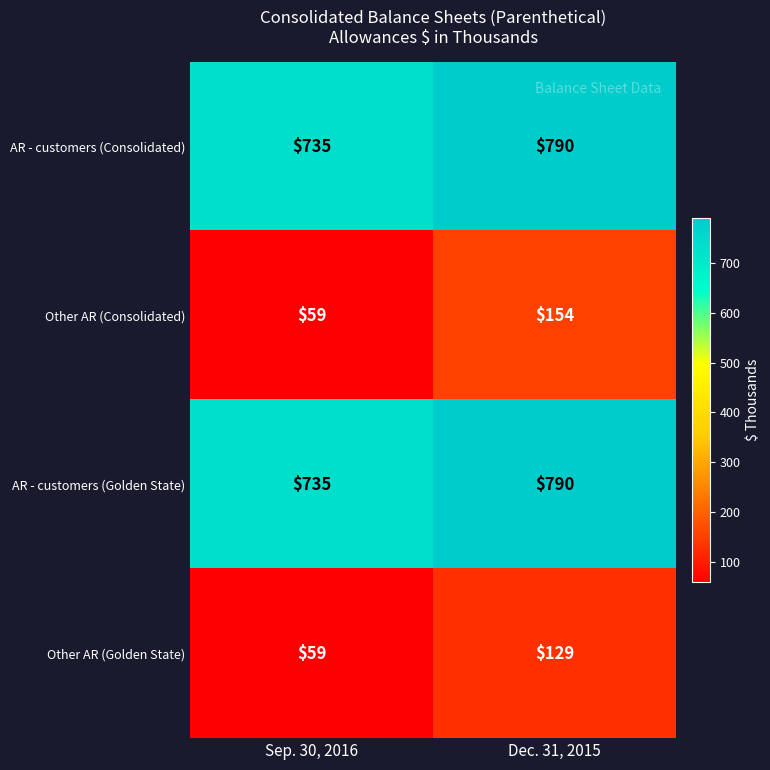

How many series are shown in this chart?

4